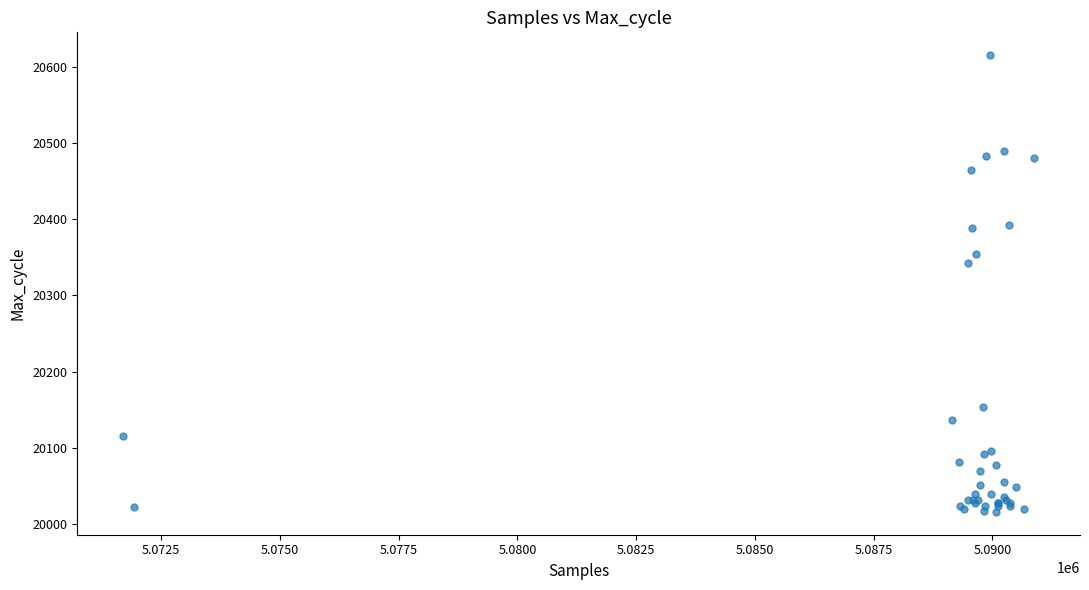

What Y value in the scatter plot is closest to 20315?

20343